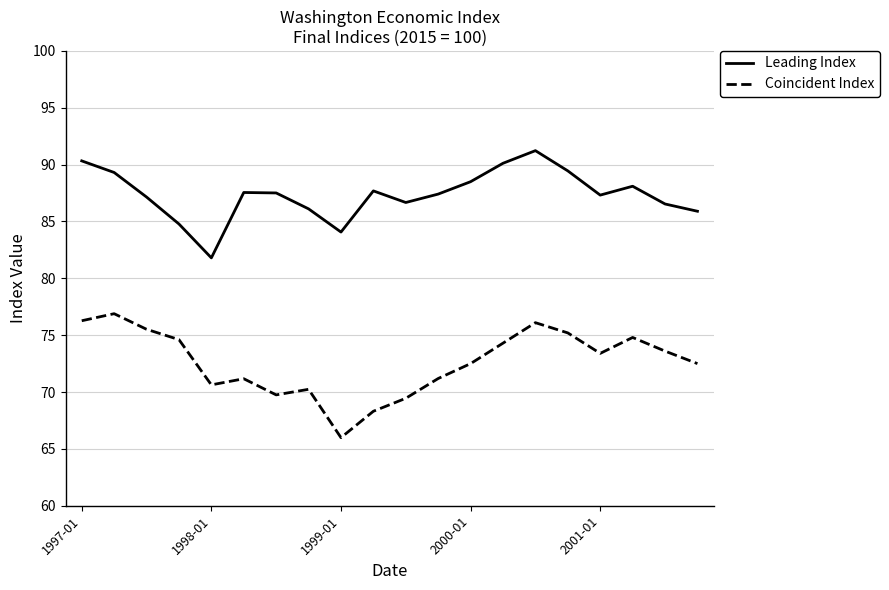

True or false: Leading Index and Coincident Index cross at least once.

False